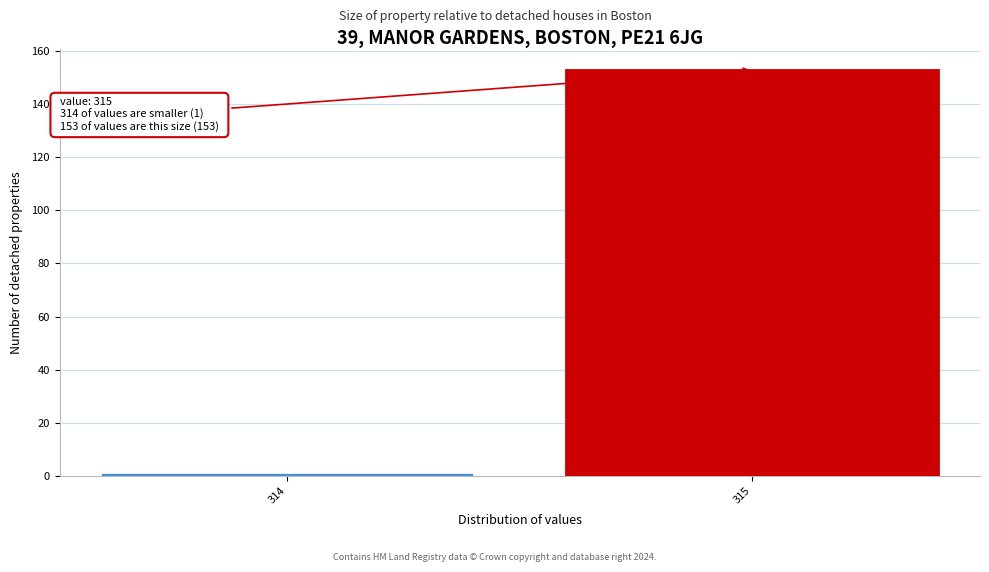

Reading left to right, transcribe all the data shown in this chart.

314=1	315=153